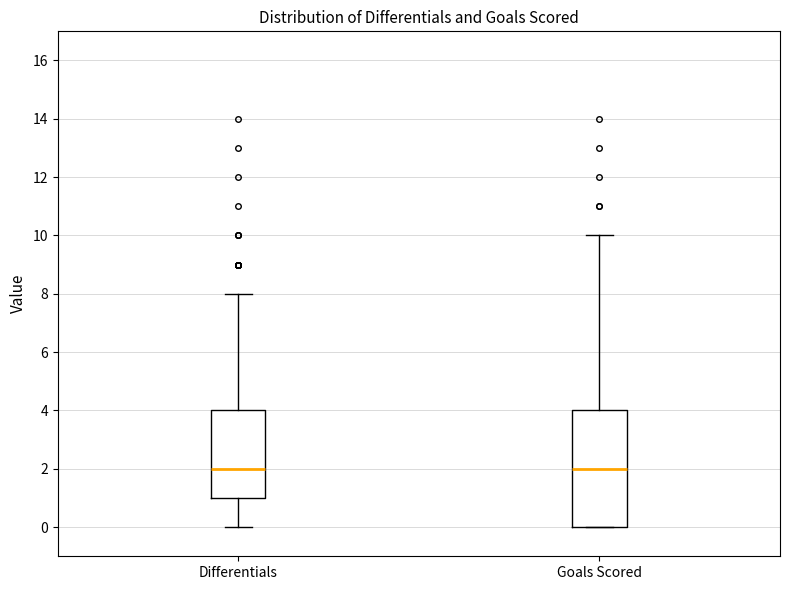

Reading left to right, transcribe this box plot: for each box, give where its median line is, the range the box spans, and where its two whiskers end, as read against the y-axis. The values are not printed on the chart, so give them approximately, as read against the axis.

Differentials: median 2, box 1 to 4, whiskers 0 to 8
Goals Scored: median 2, box 0 to 4, whiskers 0 to 10